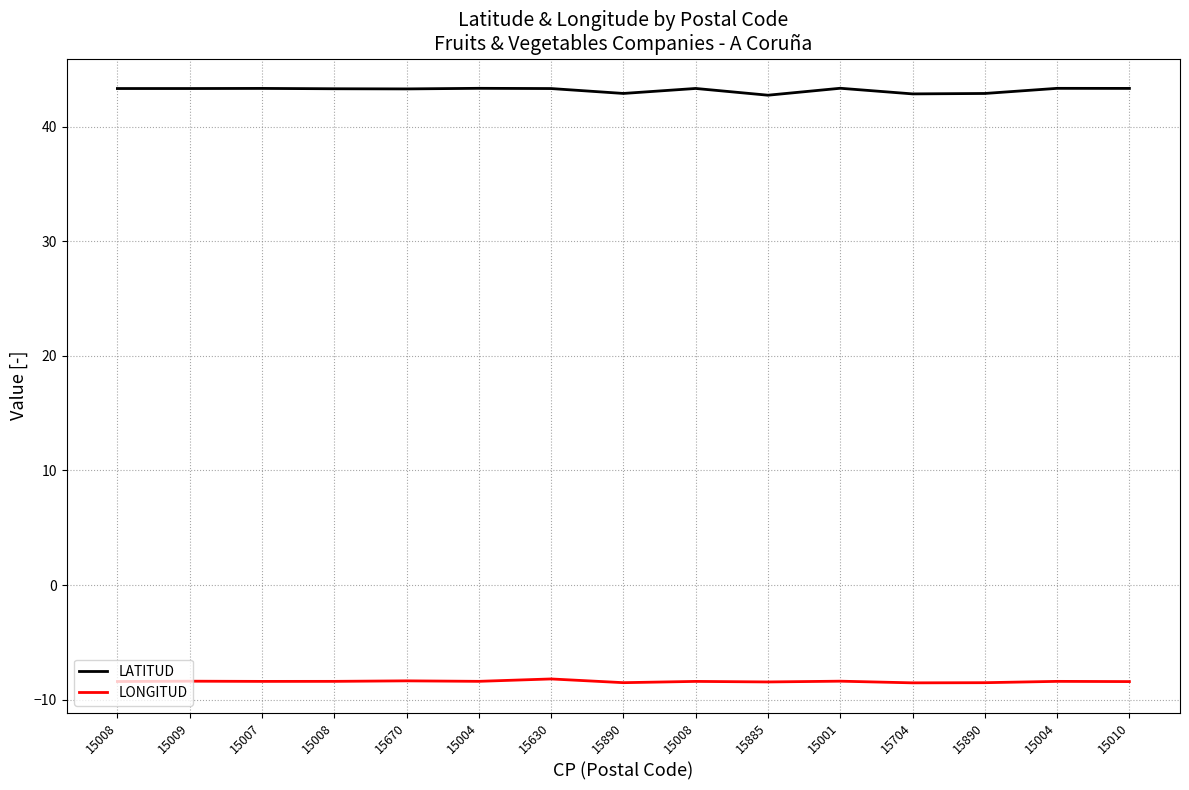

Does the chart have visible grid lines?

Yes